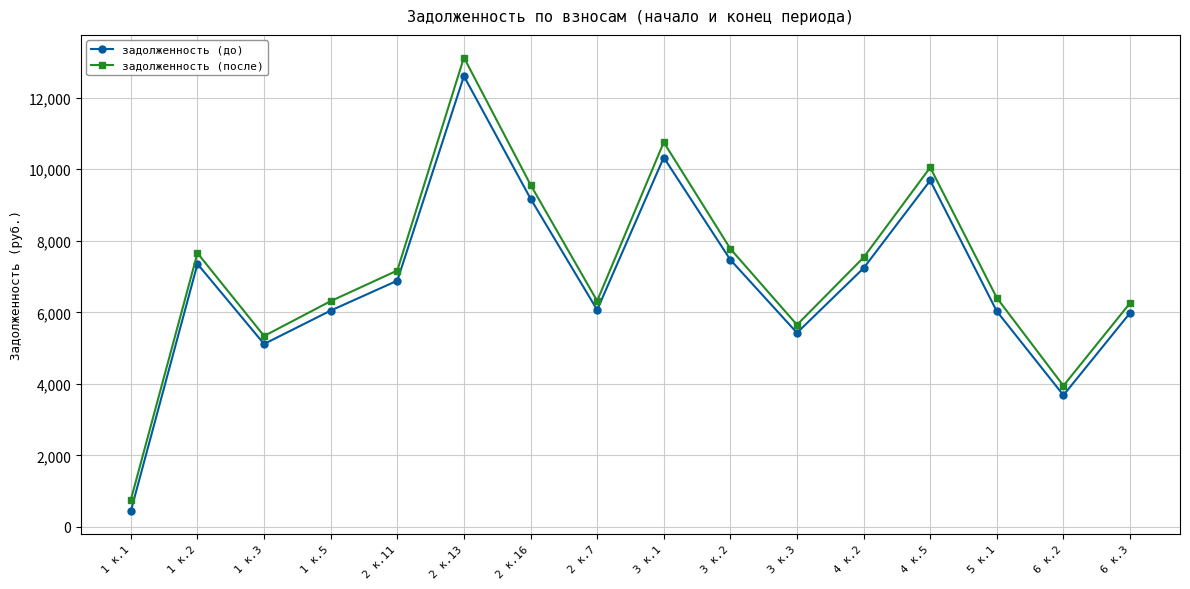

Between 2 к.16 and 5 к.1, which series saw the biggest shift?

задолженность (после)